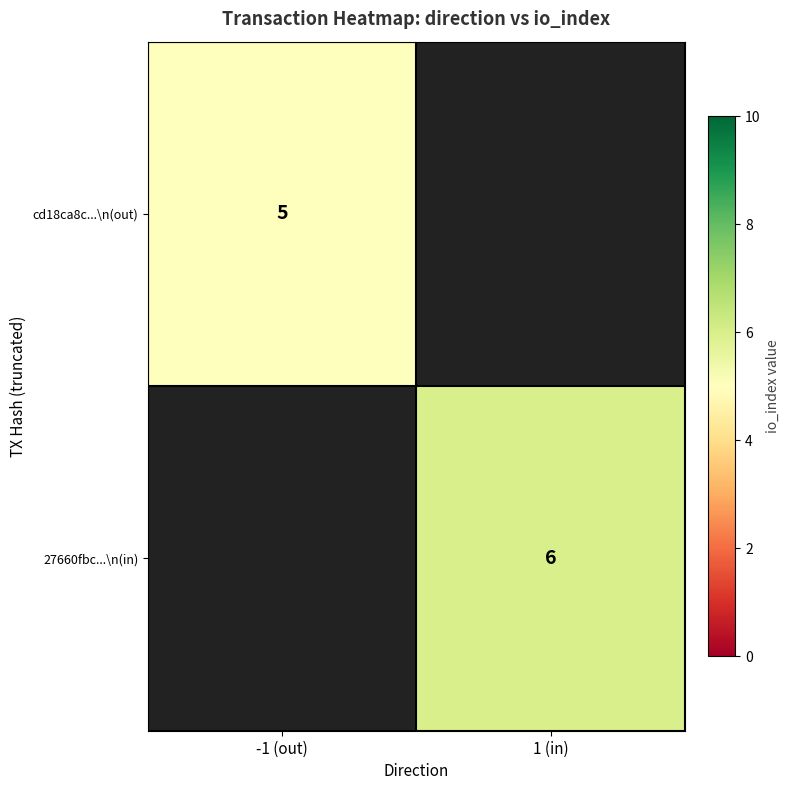

True or false: 27660fbc...\n(in) has a value of 8 at 1 (in).

False